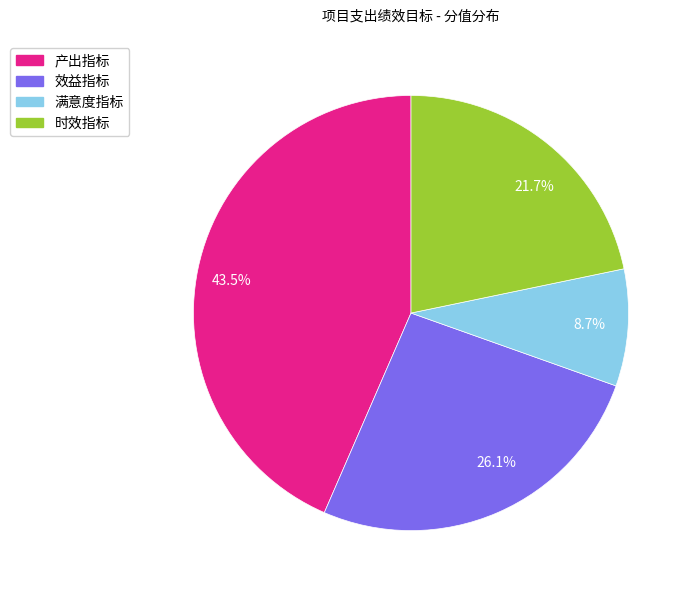

How many slices are in this pie chart?

4